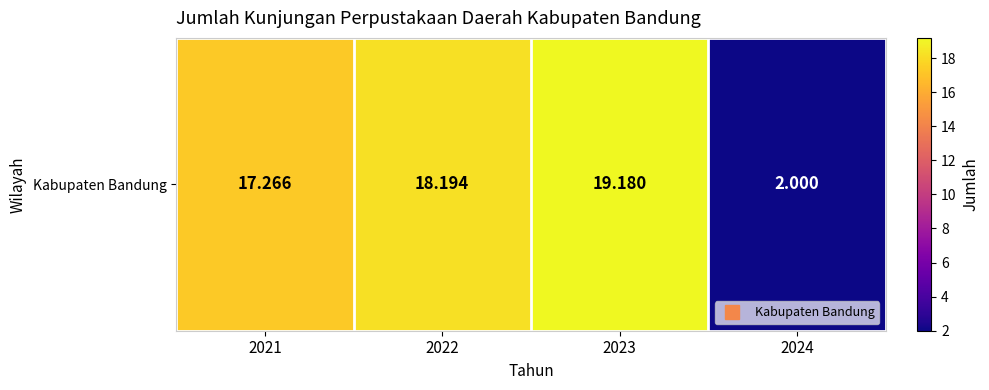

Reading left to right, list all the values displayed in this chart.

17.3	18.2	19.2	2.0